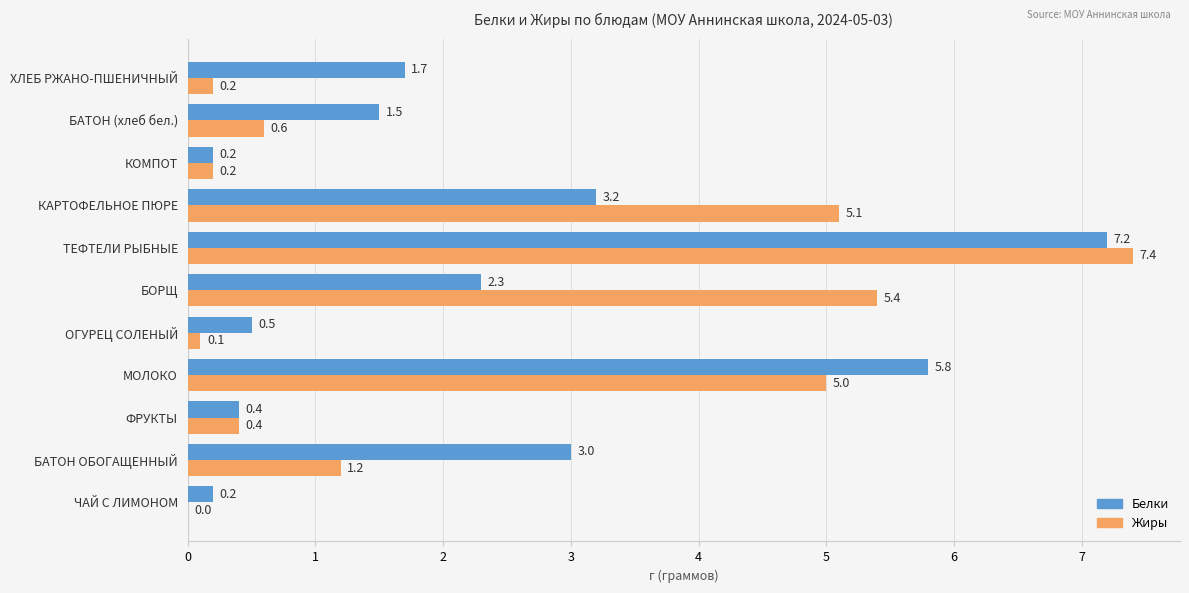

What are all the series names shown in the legend?

Белки, Жиры